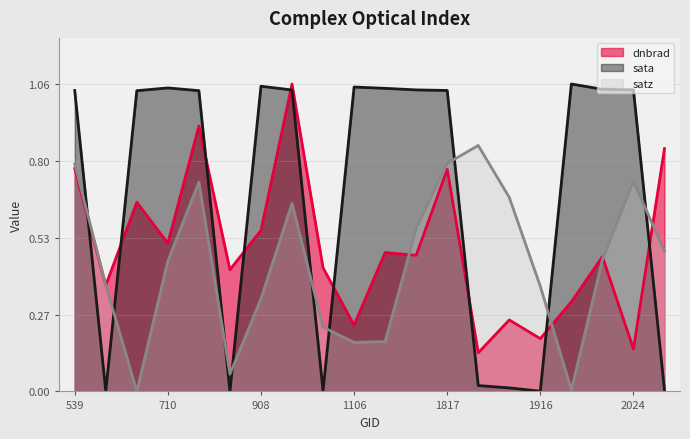

What is the highest value of the sata series?

1.1